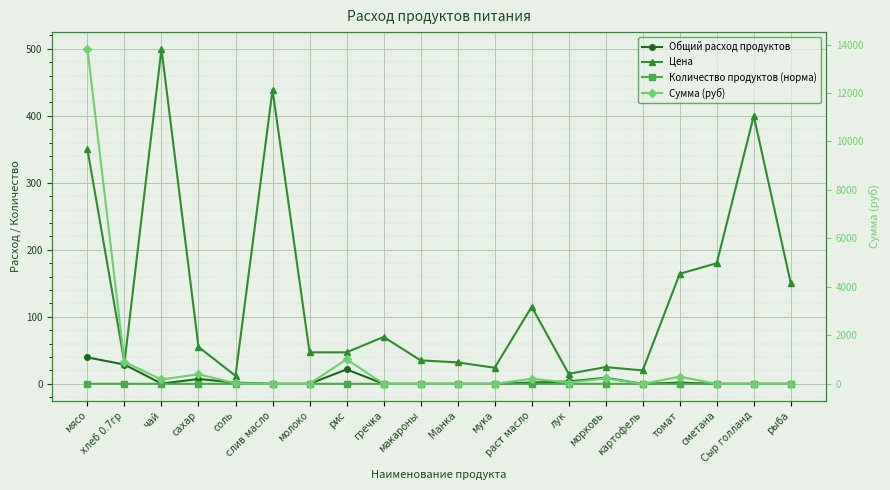

At how many categories does at least one series exceed 240?

8